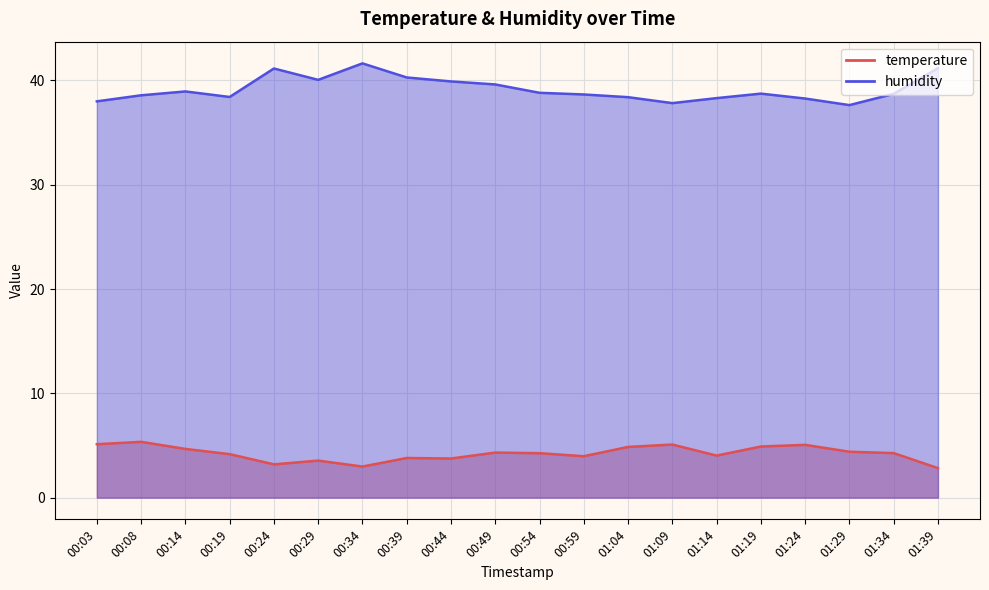

At which label is humidity closest to 39?

00:14